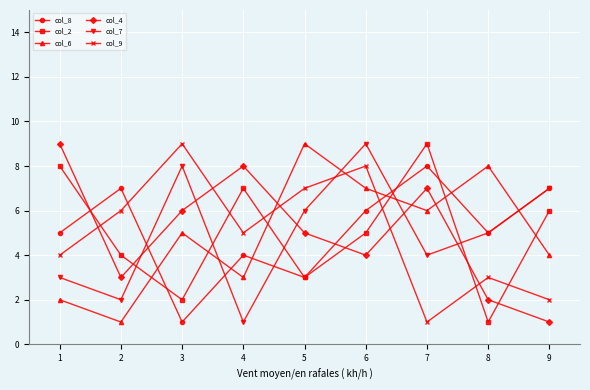

At which label is col_2 closest to 5?

6